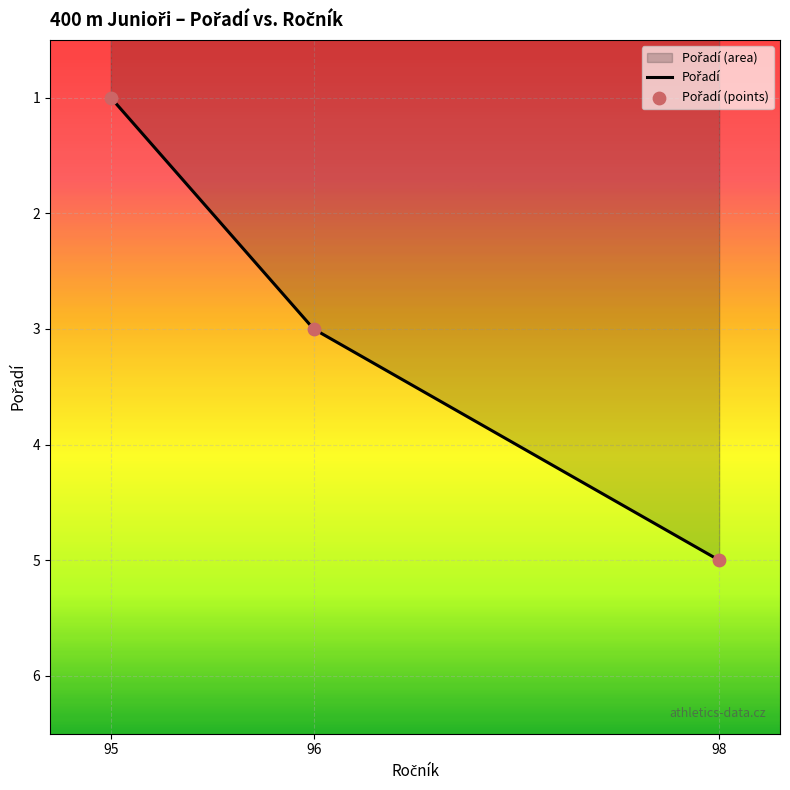

Which series has the largest Y range (max minus min)?

Pořadí